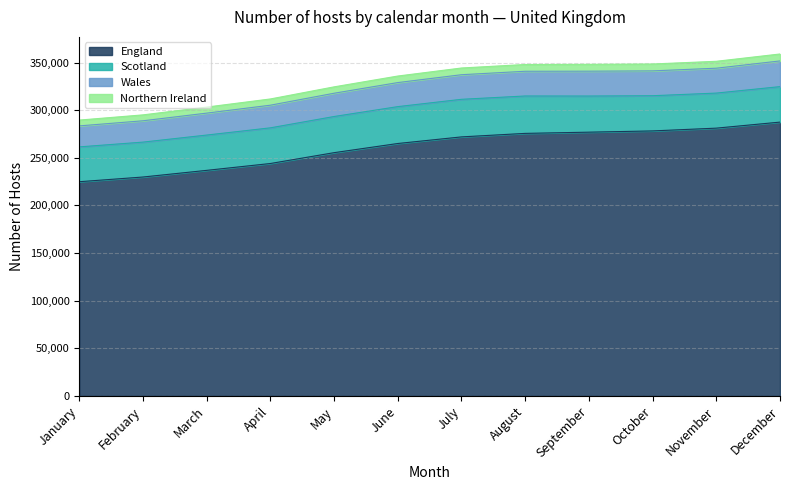

True or false: England has a value of 275600 at August.

True